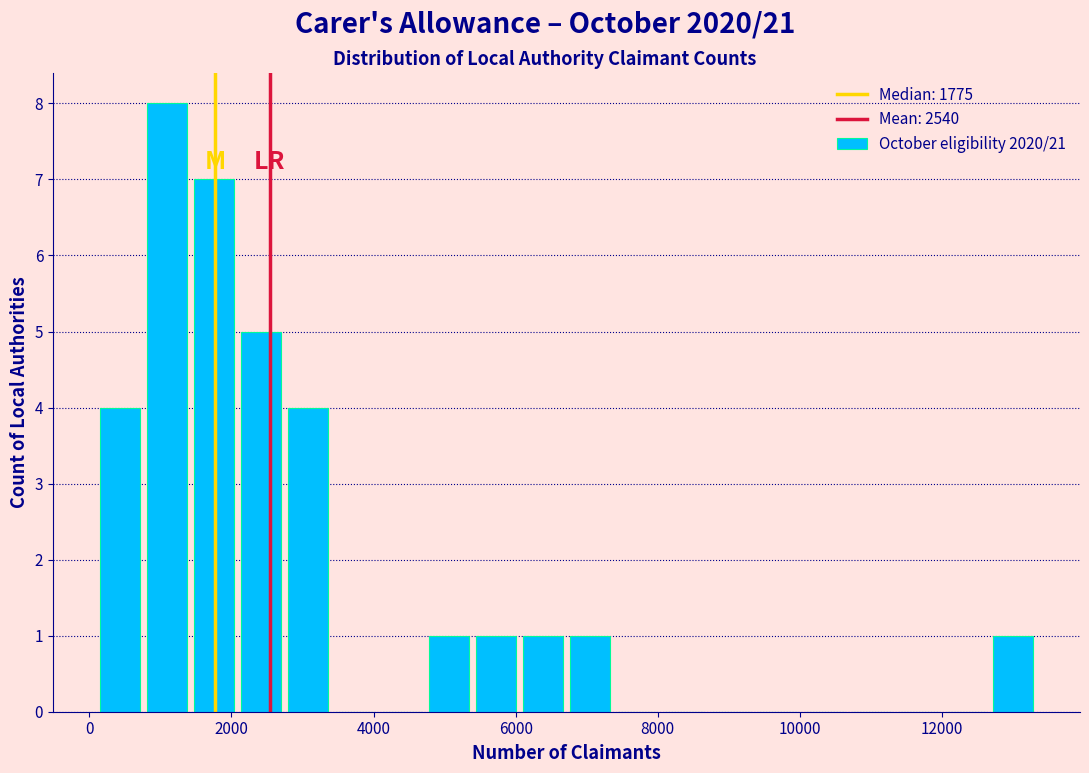

Read against the x-axis, roughly where is the centre of the tallest bar?

1000